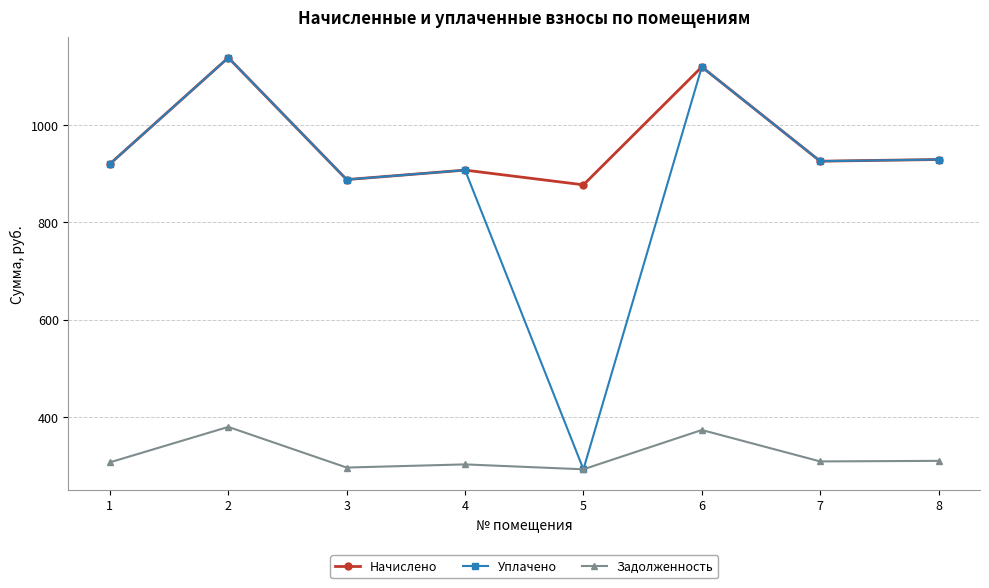

What are all the series names shown in the legend?

Начислено, Уплачено, Задолженность